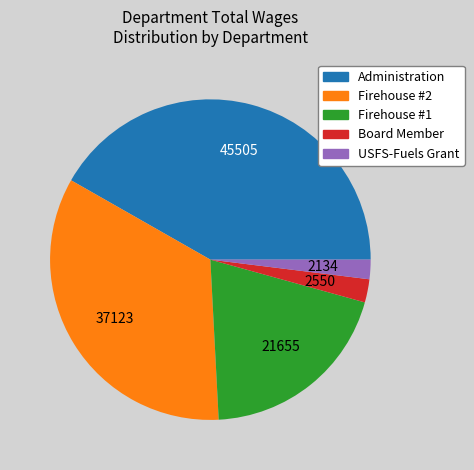

True or false: USFS-Fuels Grant accounts for 2% of the total.

True